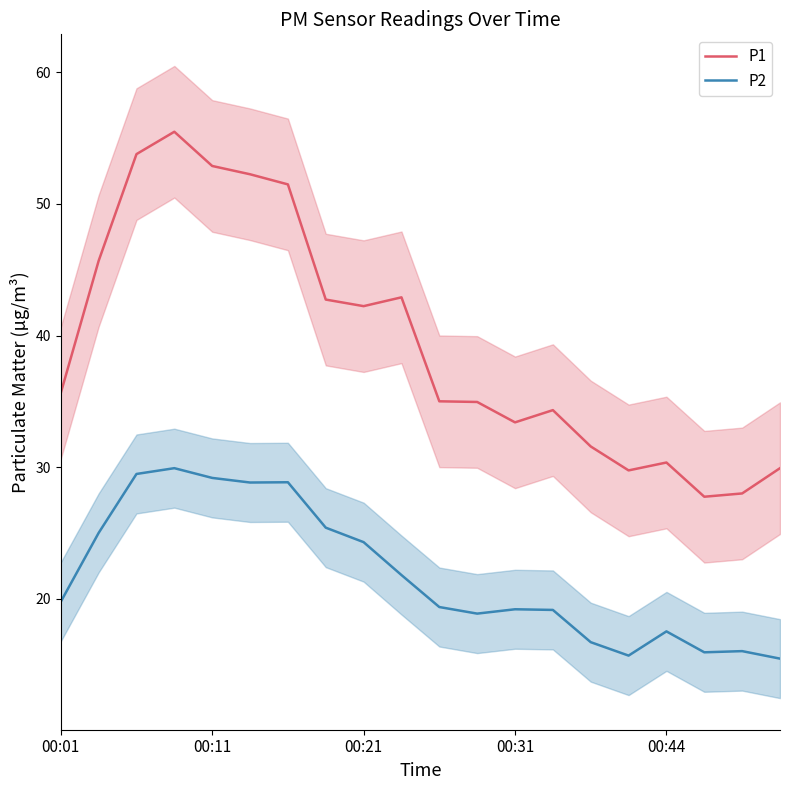

The P2 series shows 15.9 at 00:11. True or false?

False